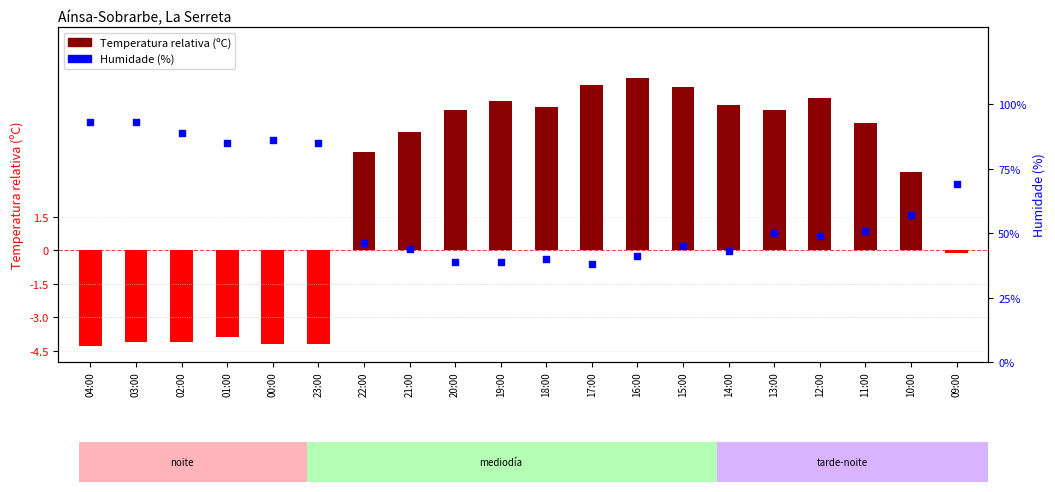

At how many categories does at least one series exceed 83?

6